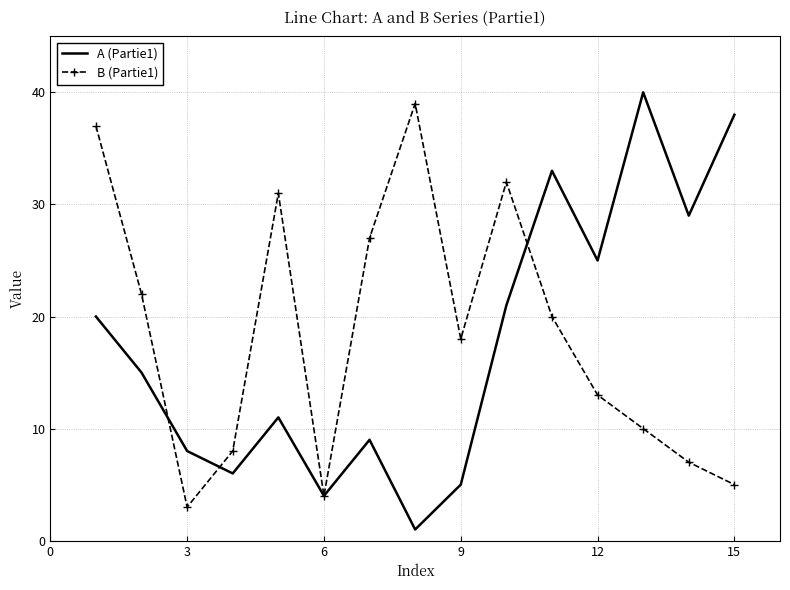

How many interior local valleys does the B (Partie1) series have?

3